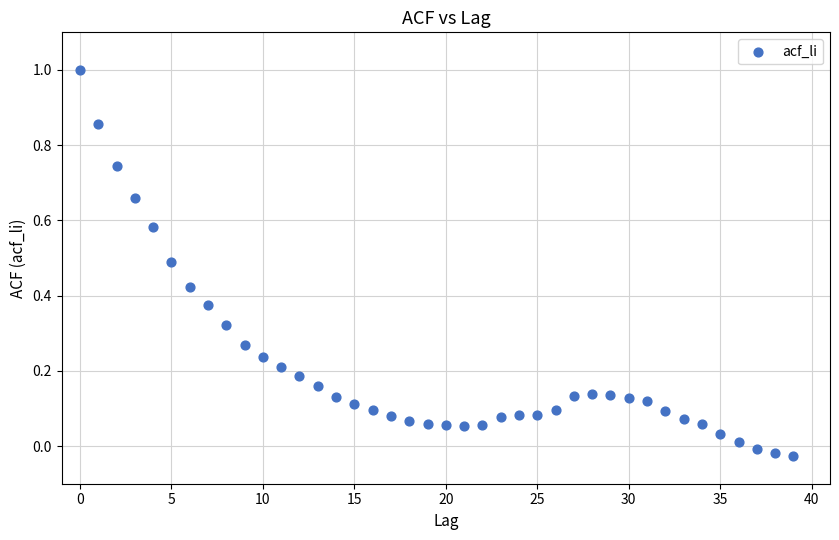

What is the range of Y values (max minus min)?

1.0